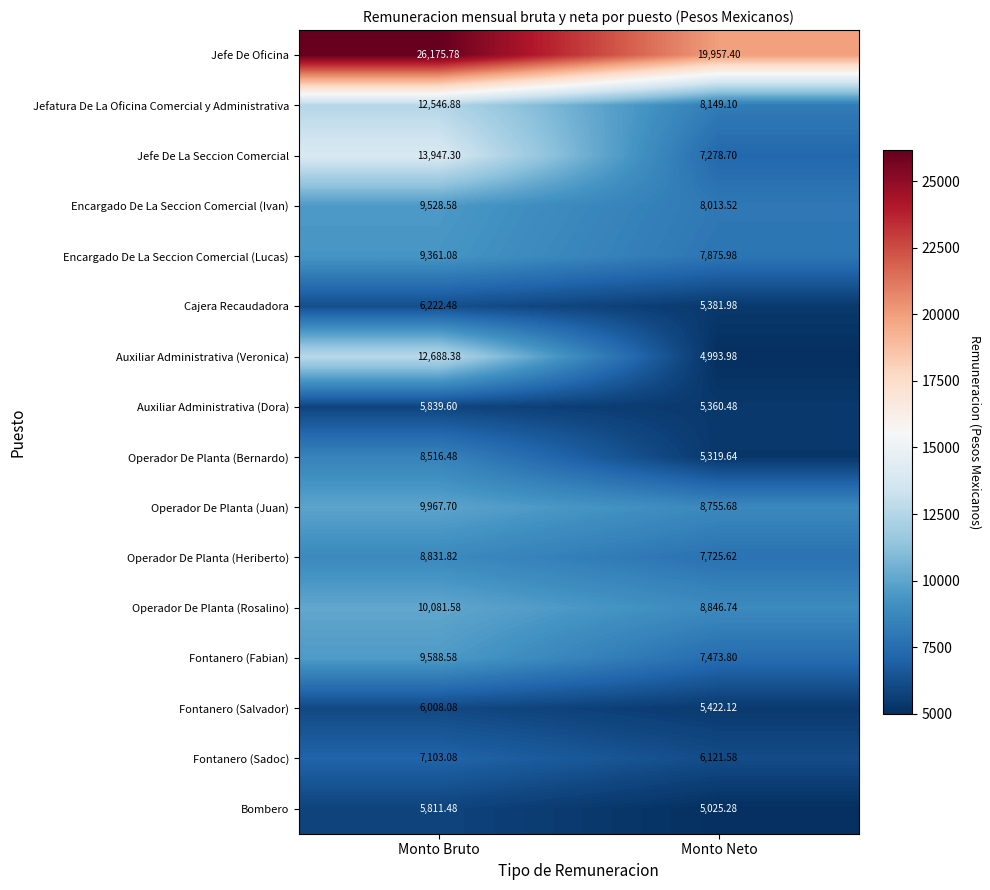

At which category does the chart reach its peak across all series?

Monto Bruto